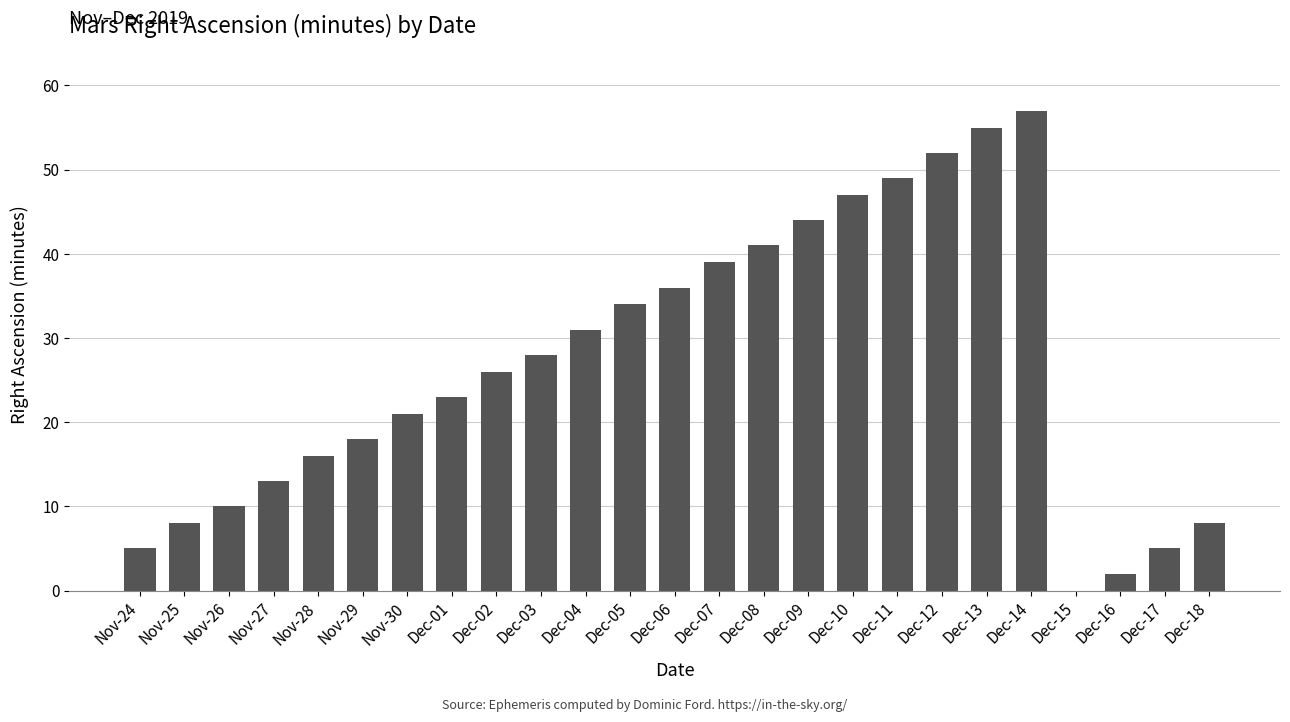

Which has a higher value, Dec-02 or Dec-17?

Dec-02